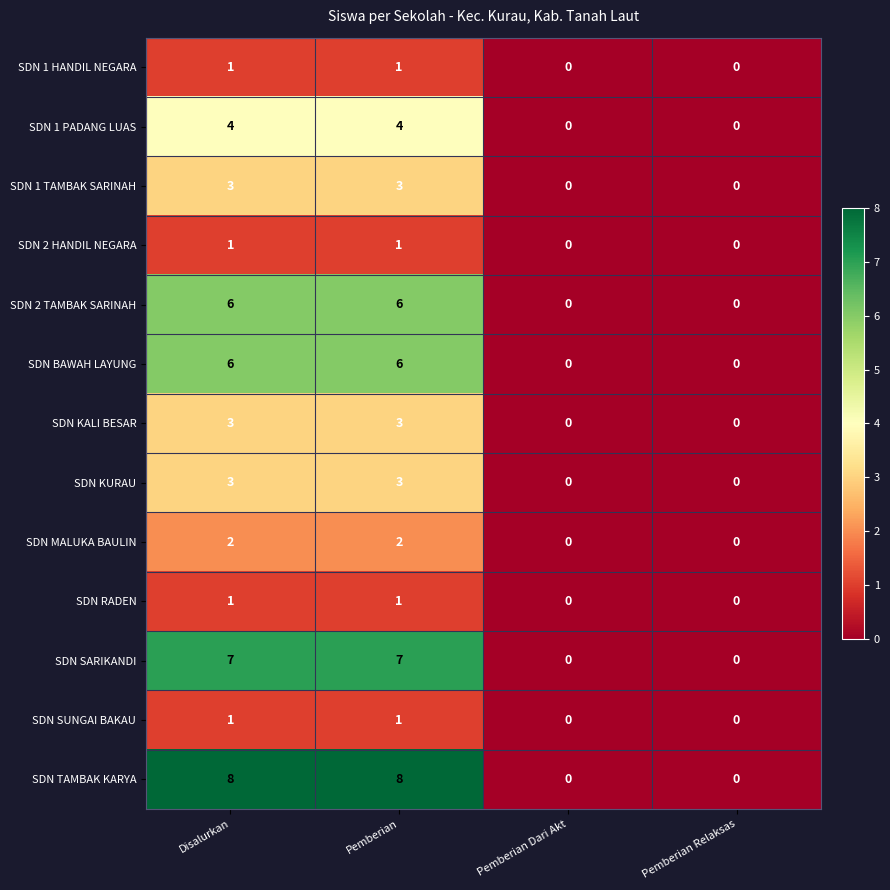

Which series has the widest spread of values?

SDN TAMBAK KARYA